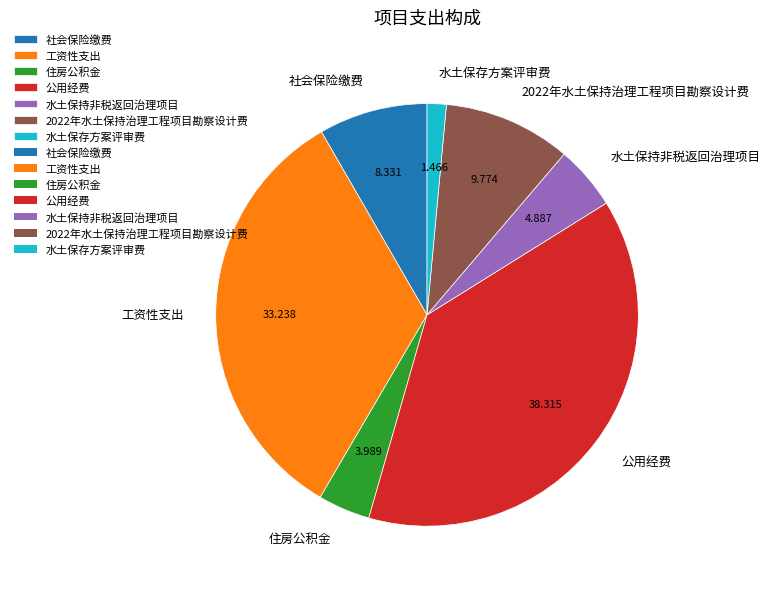

How many segments does this pie chart have?

7